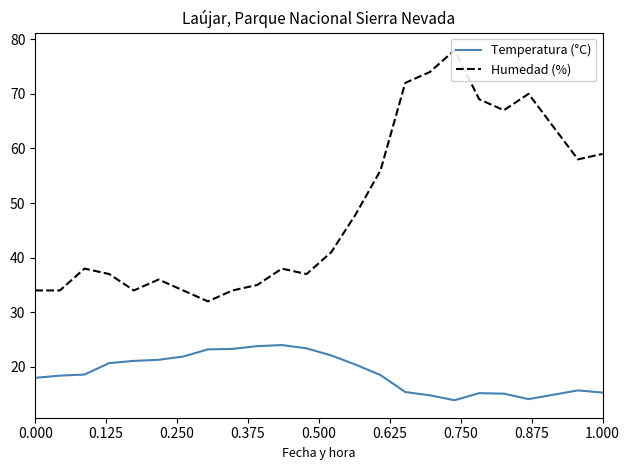

True or false: Temperatura (°C) and Humedad (%) intersect in this chart.

False